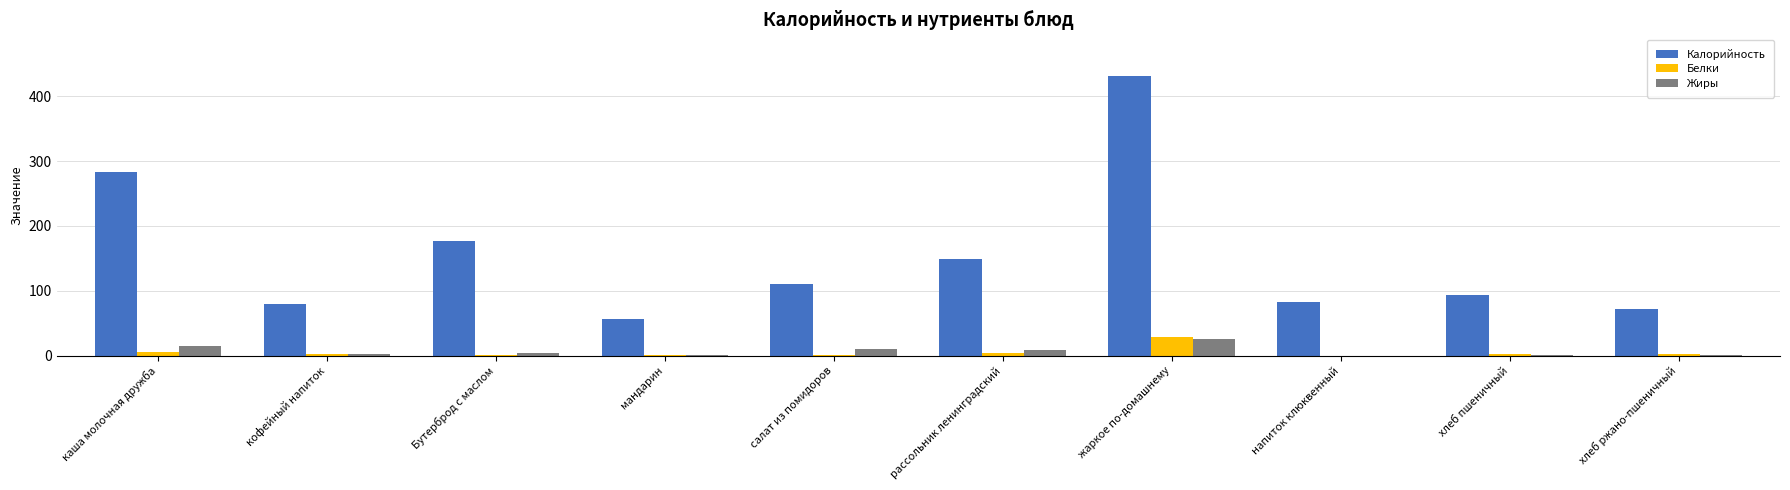

What is the maximum value for Калорийность?

430.7